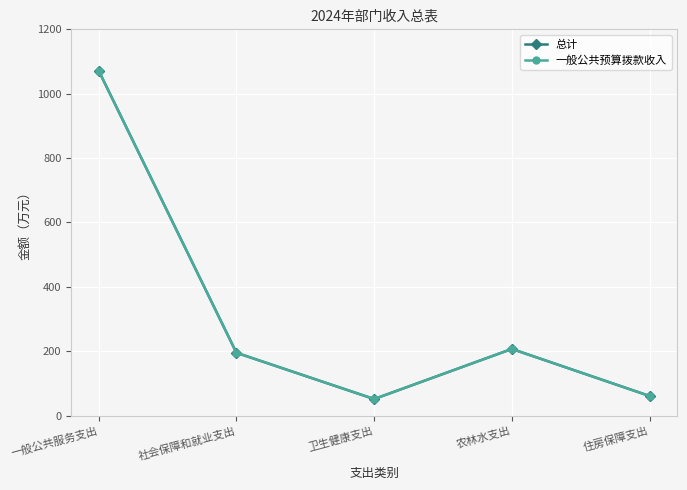

What position from the left is 一般公共服务支出?

1